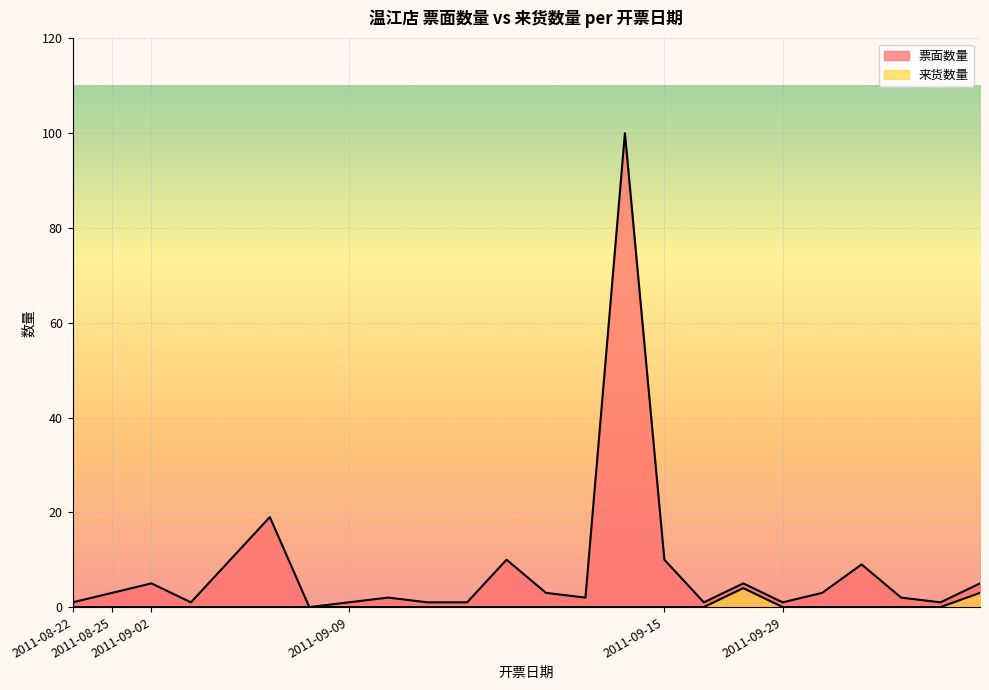

True or false: 来货数量 and 票面数量 cross at least once.

False